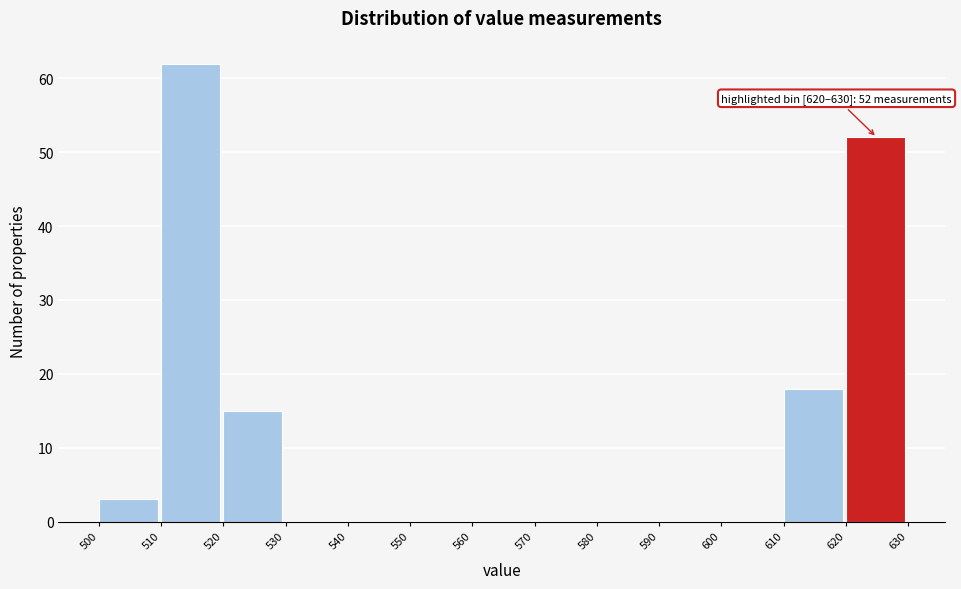

Which range on the x-axis has the tallest bar?

510 to 520